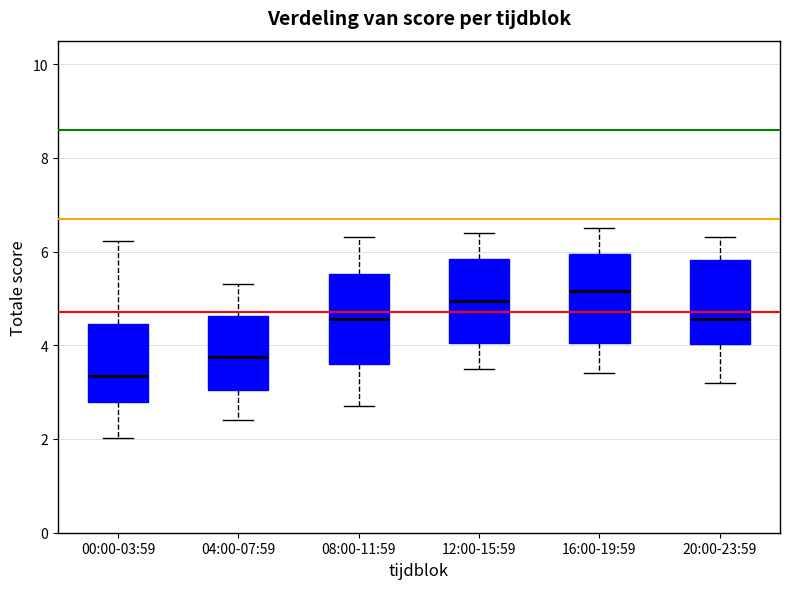

Reading left to right, transcribe this box plot: for each box, give where its median line is, the range the box spans, and where its two whiskers end, as read against the y-axis. The values are not printed on the chart, so give them approximately, as read against the axis.

00:00-03:59: median 3.4, box 2.8 to 4.4, whiskers 2.0 to 6.2
04:00-07:59: median 3.8, box 3.0 to 4.6, whiskers 2.4 to 5.4
08:00-11:59: median 4.6, box 3.6 to 5.6, whiskers 2.8 to 6.4
12:00-15:59: median 5.0, box 4.0 to 5.8, whiskers 3.6 to 6.4
16:00-19:59: median 5.2, box 4.0 to 6.0, whiskers 3.4 to 6.6
20:00-23:59: median 4.6, box 4.0 to 5.8, whiskers 3.2 to 6.4